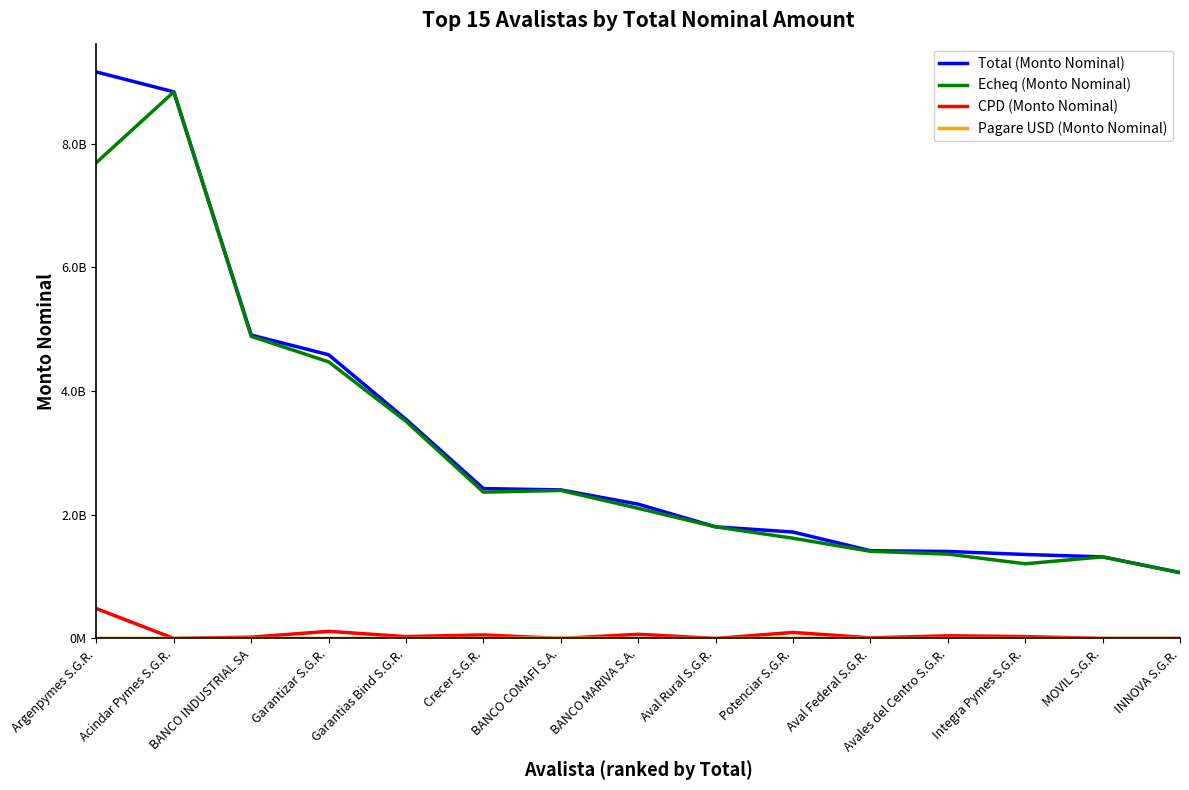

What is the average value of the Pagare USD (Monto Nominal) series?

1057846.4